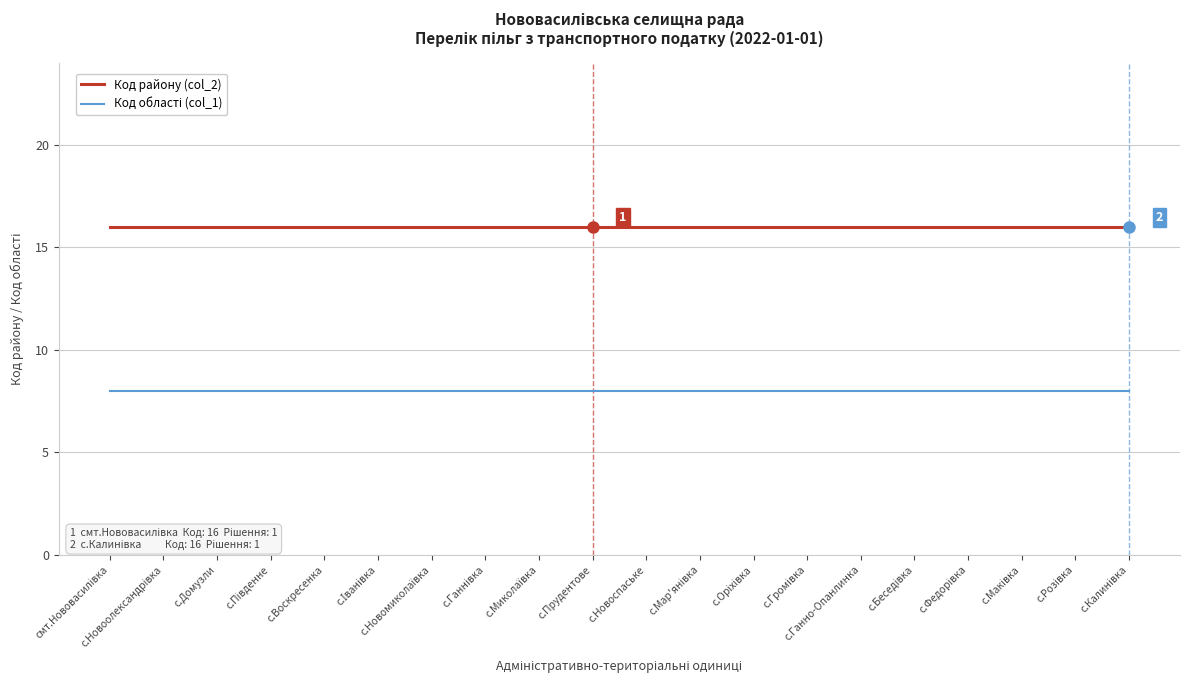

What is the minimum value shown in the chart?

8